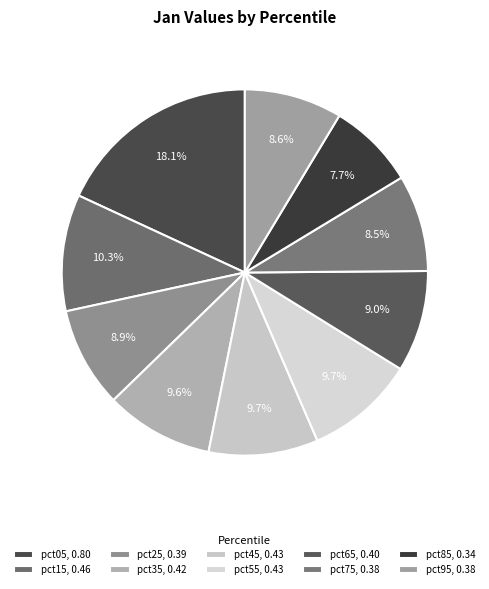

How many slices are in this pie chart?

10